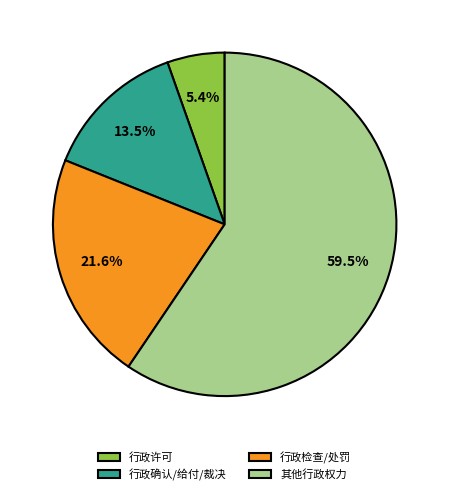

What portion of the pie excludes 行政许可?

94.6%